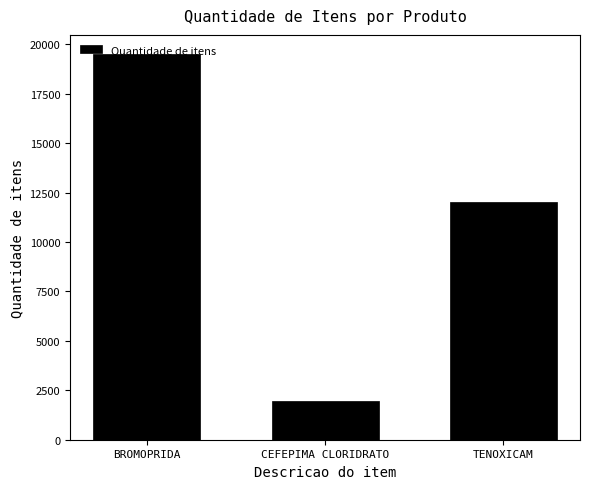

List the labels in order of value, smallest first.

CEFEPIMA CLORIDRATO, TENOXICAM, BROMOPRIDA